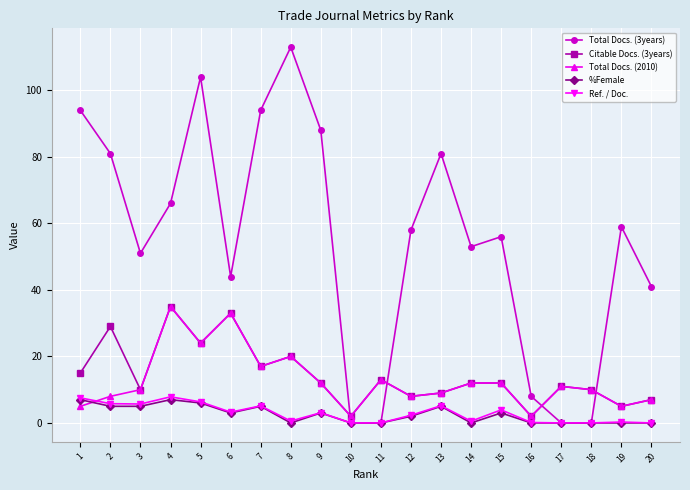

What is the value of the Citable Docs. (3years) point at the 1st from the left?

15.0